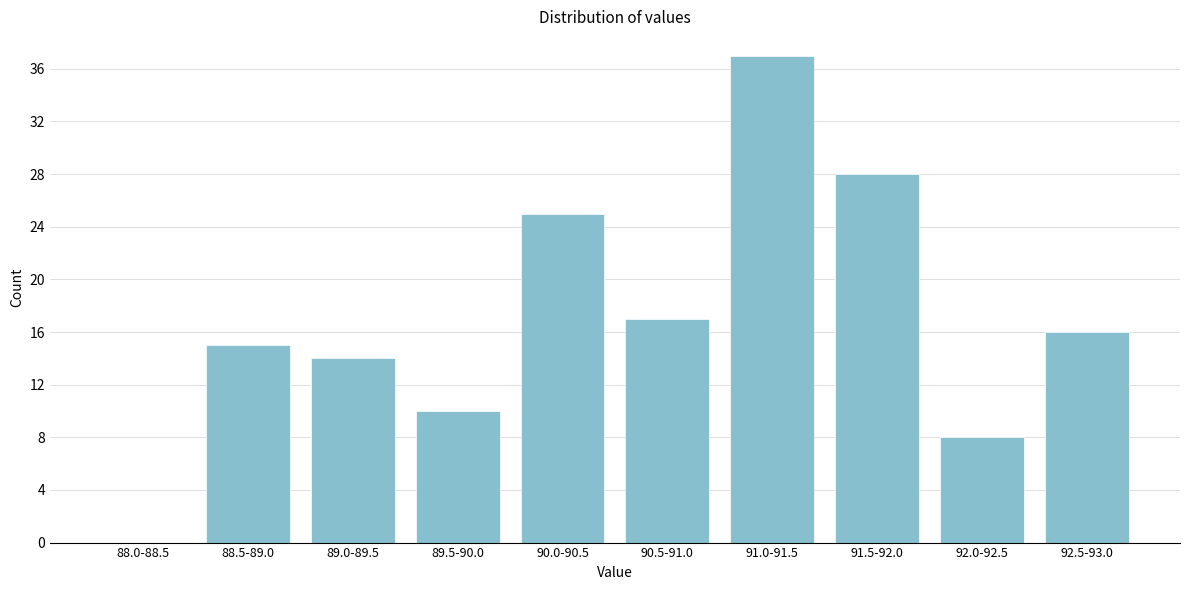

Reading left to right, transcribe all the data shown in this chart.

88.0-88.5=0	88.5-89.0=15	89.0-89.5=14	89.5-90.0=10	90.0-90.5=25	90.5-91.0=17	91.0-91.5=37	91.5-92.0=28	92.0-92.5=8	92.5-93.0=16